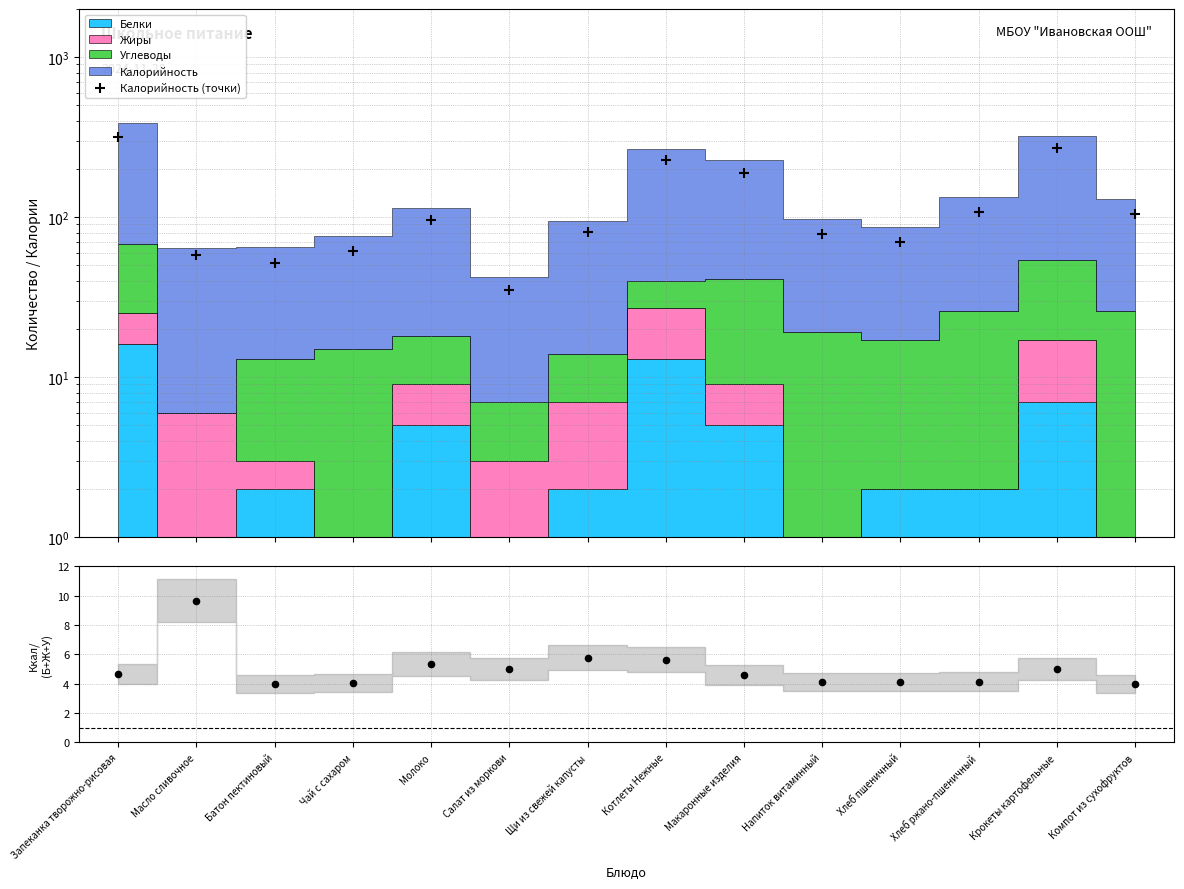

At which category is the sum across all series the highest?

Запеканка творожно-рисовая